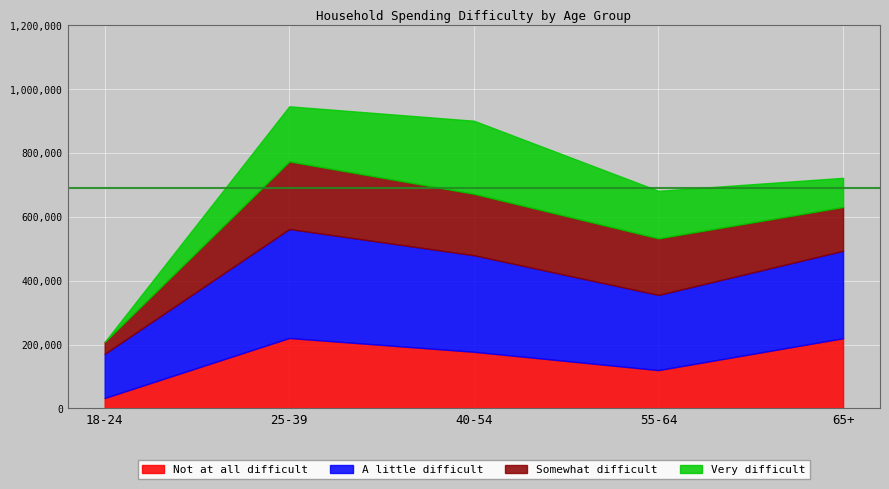

What is the spread (max minus min) of values at 18-24?

138229